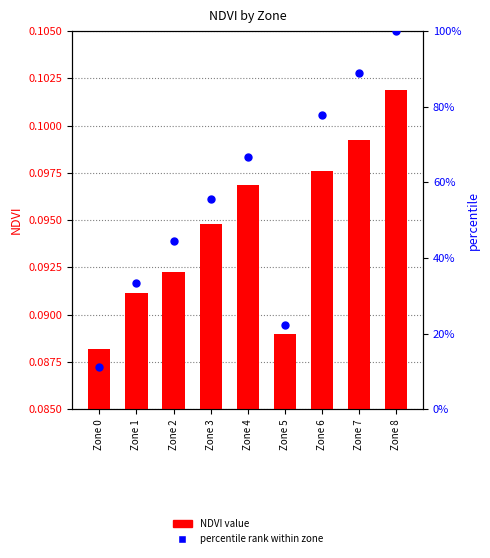

Which series contains the highest Y value?

percentile rank within zone